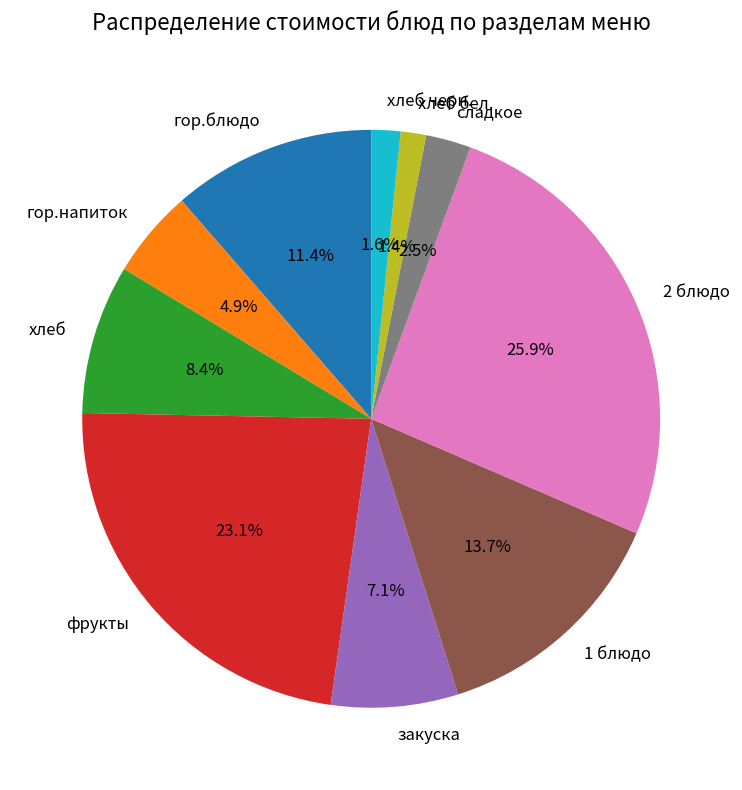

How much of the chart is everything except сладкое?

97.5%